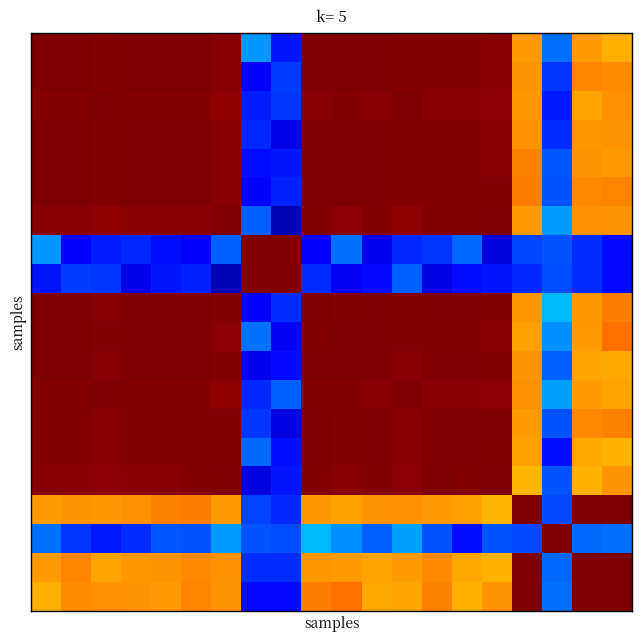

At which category does the chart reach its minimum across all series?

8